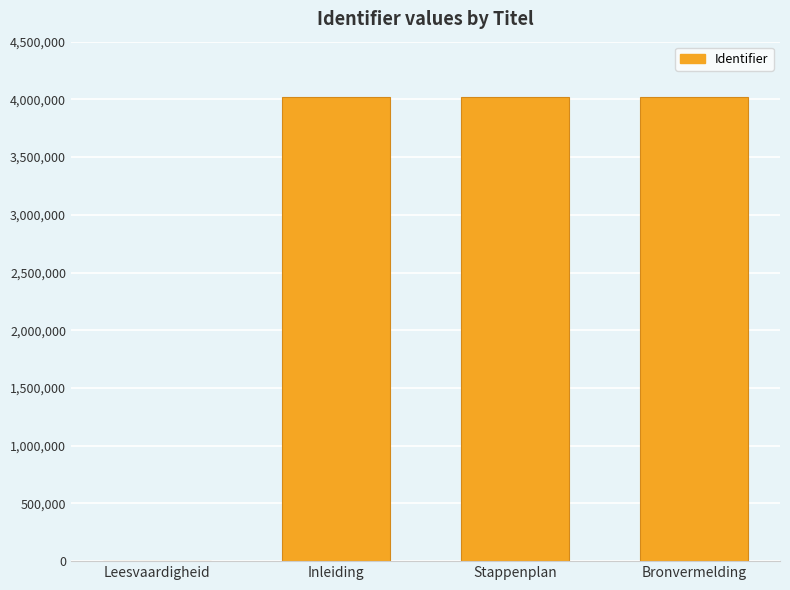

The value at Stappenplan is 6174295. True or false?

False